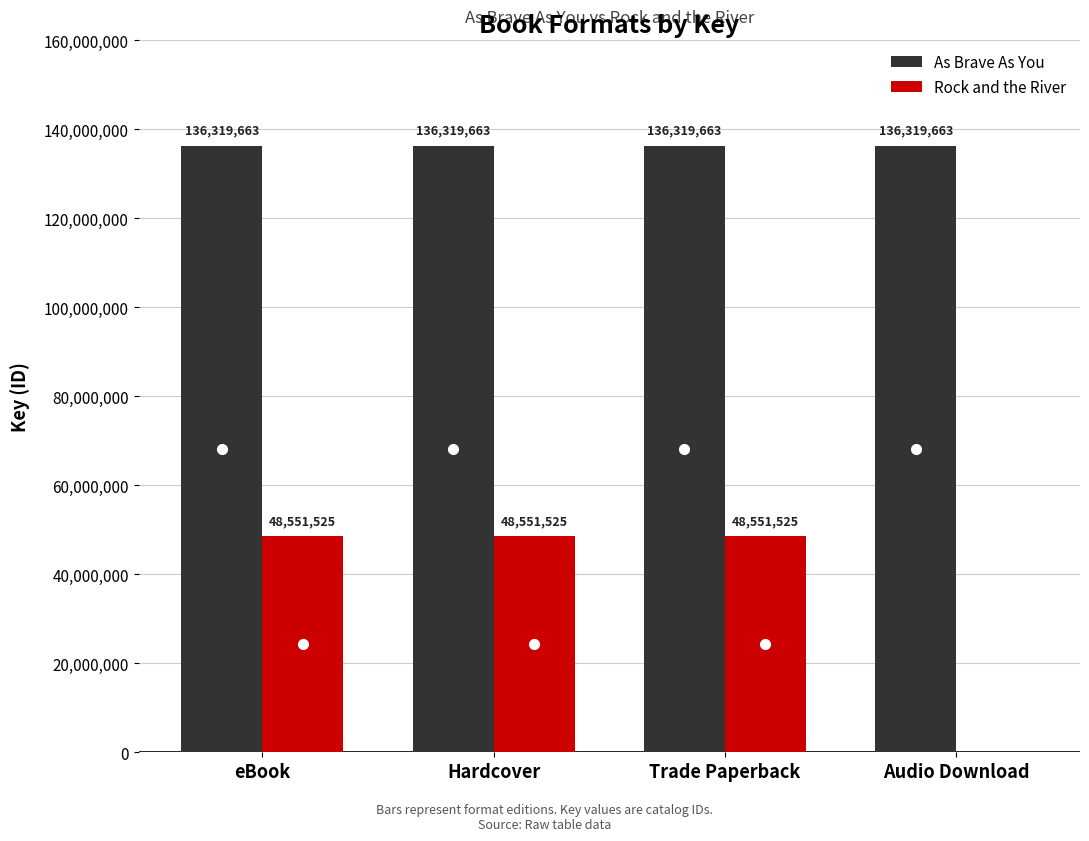

What is the greatest value displayed?

136319663